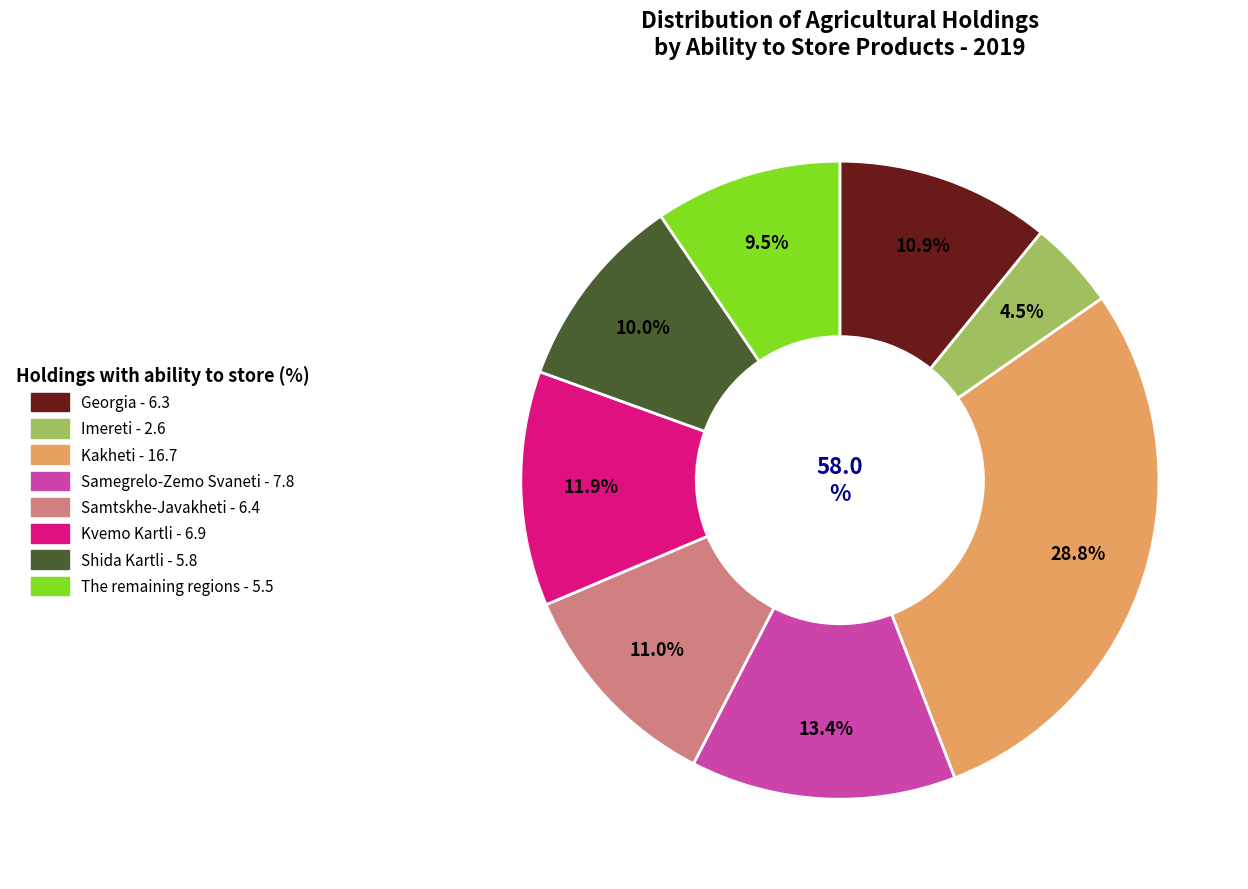

To the nearest percent, what percentage of the pie is Kvemo Kartli?

12%